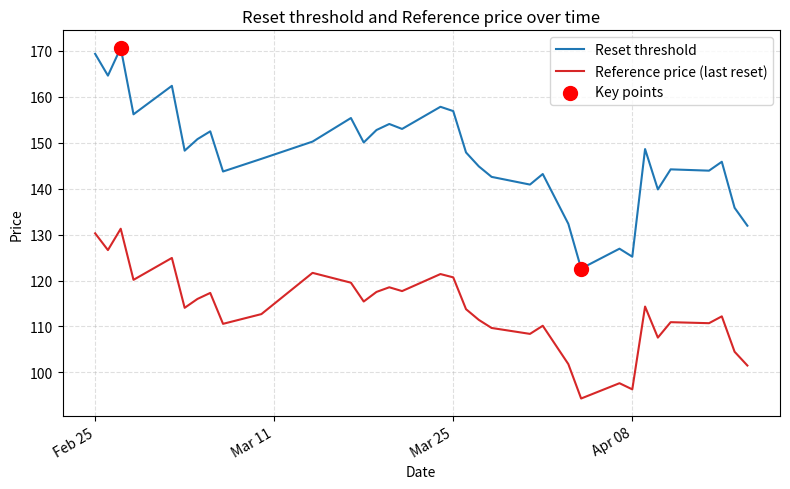

Which series has the largest range (max minus min)?

Reset threshold